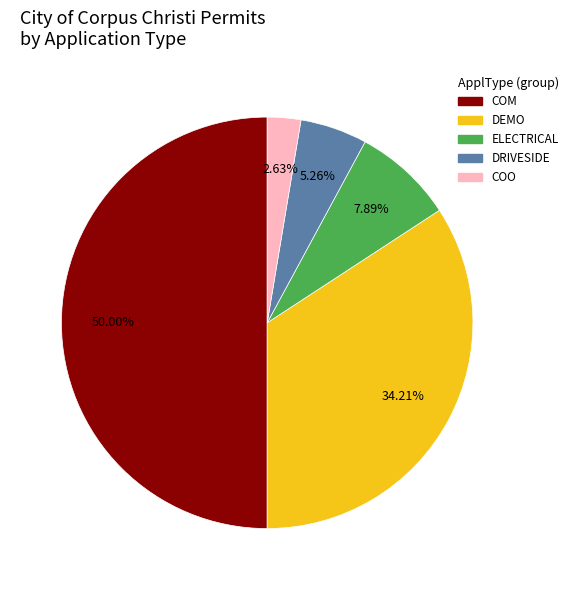

Is it true that ELECTRICAL is 8% of the pie?

True